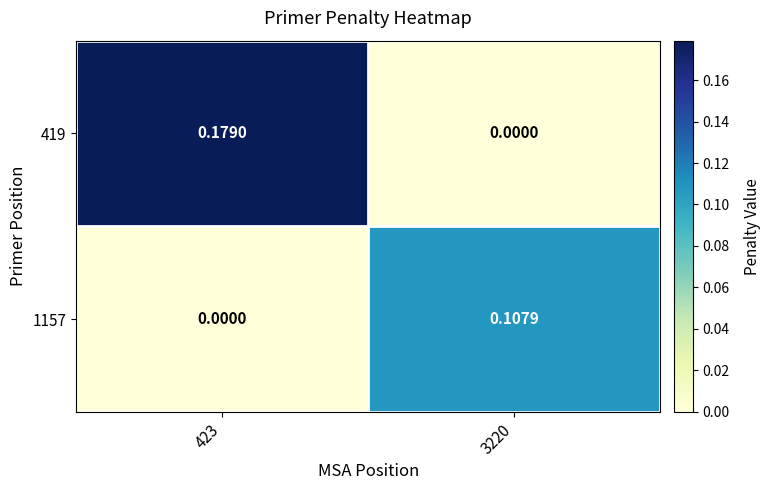

Is the value of 1157 at 3220 greater than the value of 419 at 423?

No